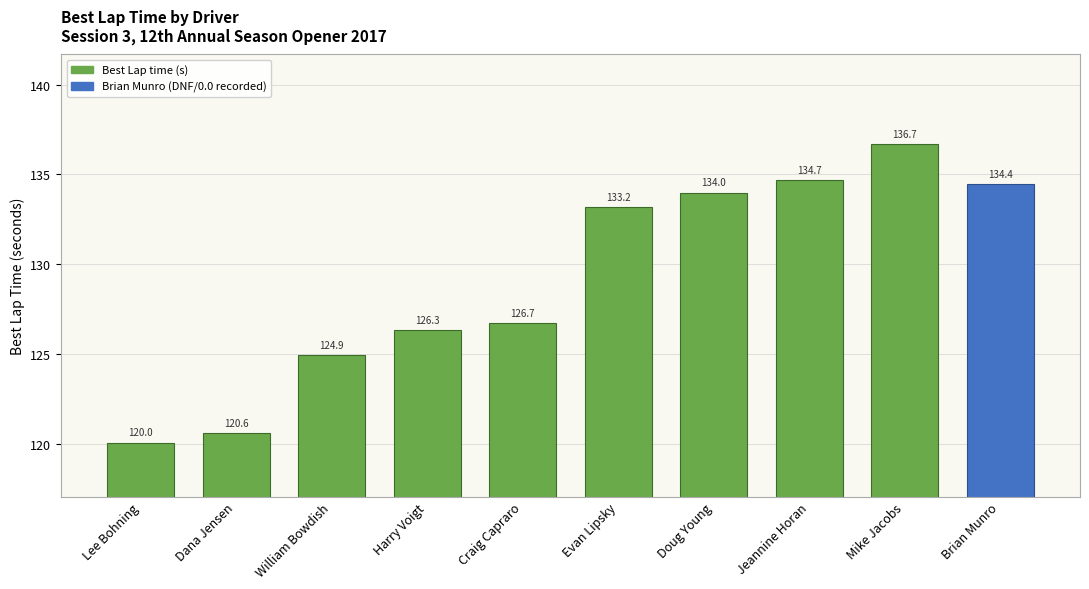

Reading right to left, what are all the values shown in this chart?

Brian Munro=134.4	Mike Jacobs=136.7	Jeannine Horan=134.7	Doug Young=134.0	Evan Lipsky=133.2	Craig Capraro=126.7	Harry Voigt=126.3	William Bowdish=124.9	Dana Jensen=120.6	Lee Bohning=120.0